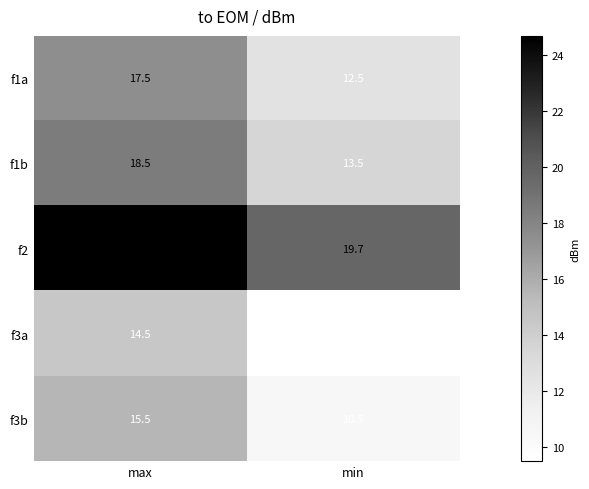

True or false: f1b has a value of 25.8 at max.

False